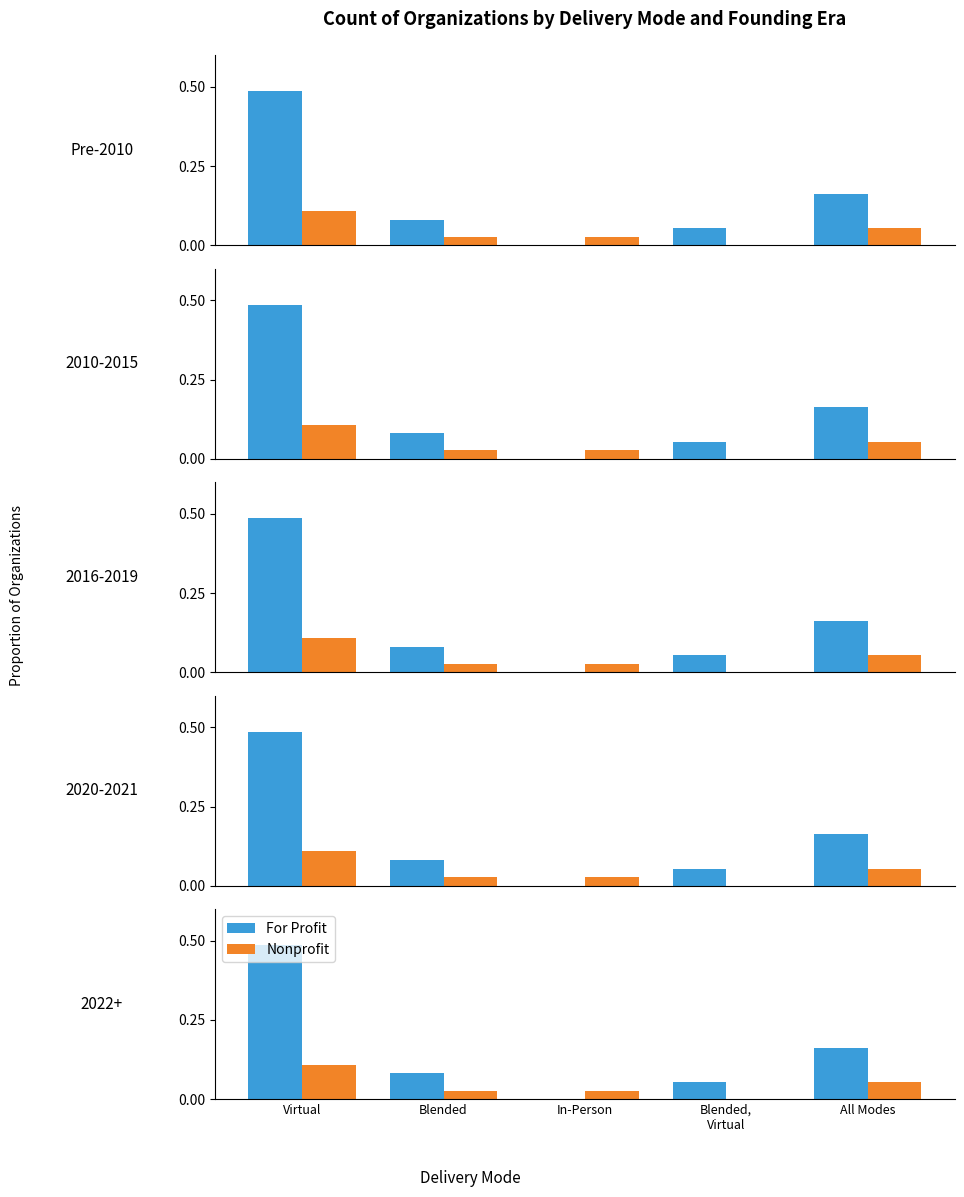

Which has a higher value, Virtual or In-Person?

Virtual